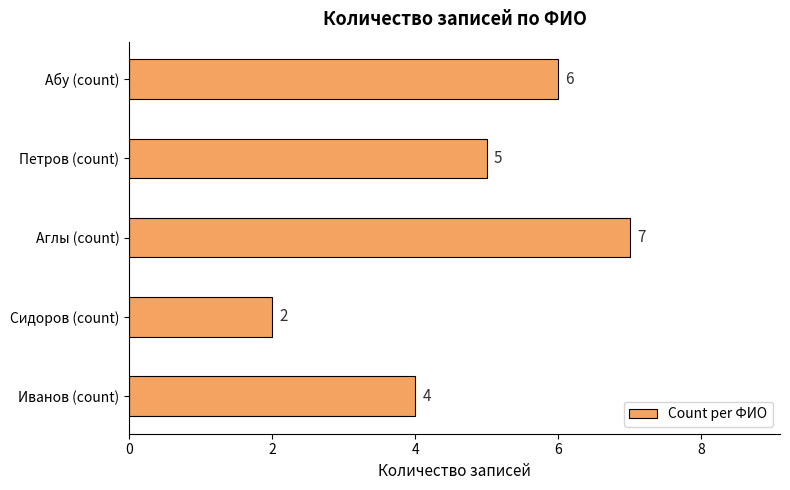

List the labels in order of value, largest first.

Аглы (count), Абу (count), Петров (count), Иванов (count), Сидоров (count)